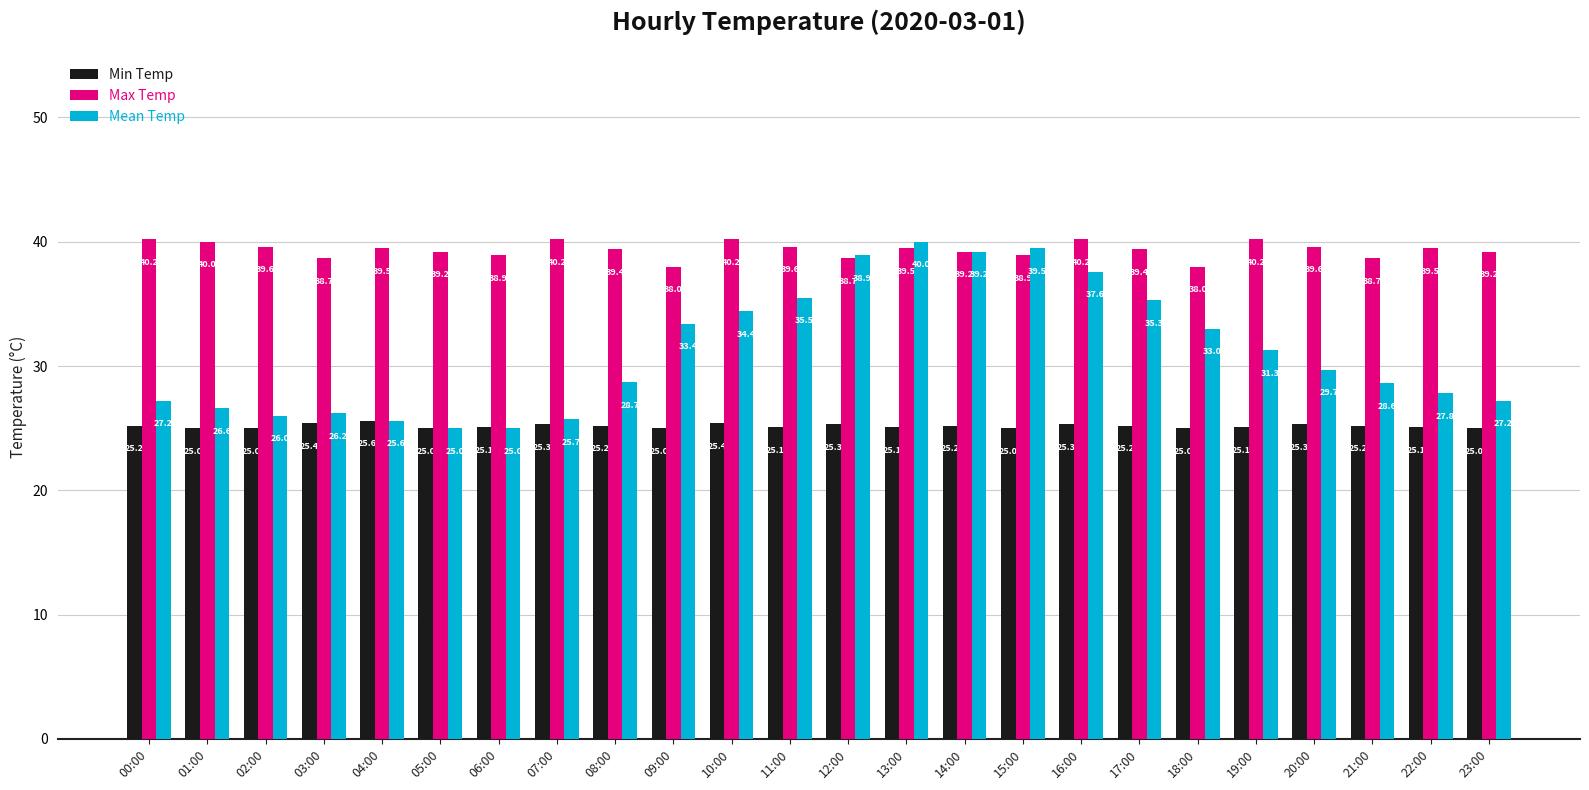

The value of Max Temp at 15:00 is 15.5. True or false?

False